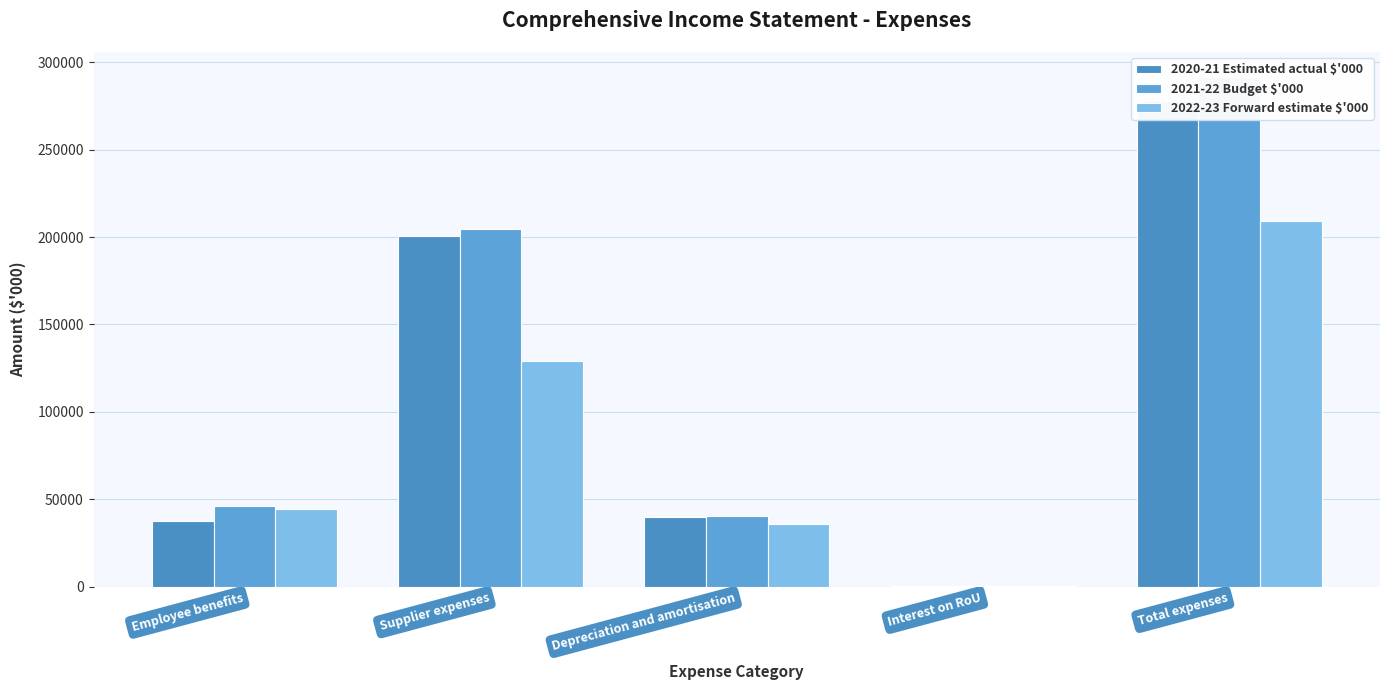

List the labels in order of 2021-22 Budget $'000 value, smallest first.

Interest on RoU, Depreciation and amortisation, Employee benefits, Supplier expenses, Total expenses